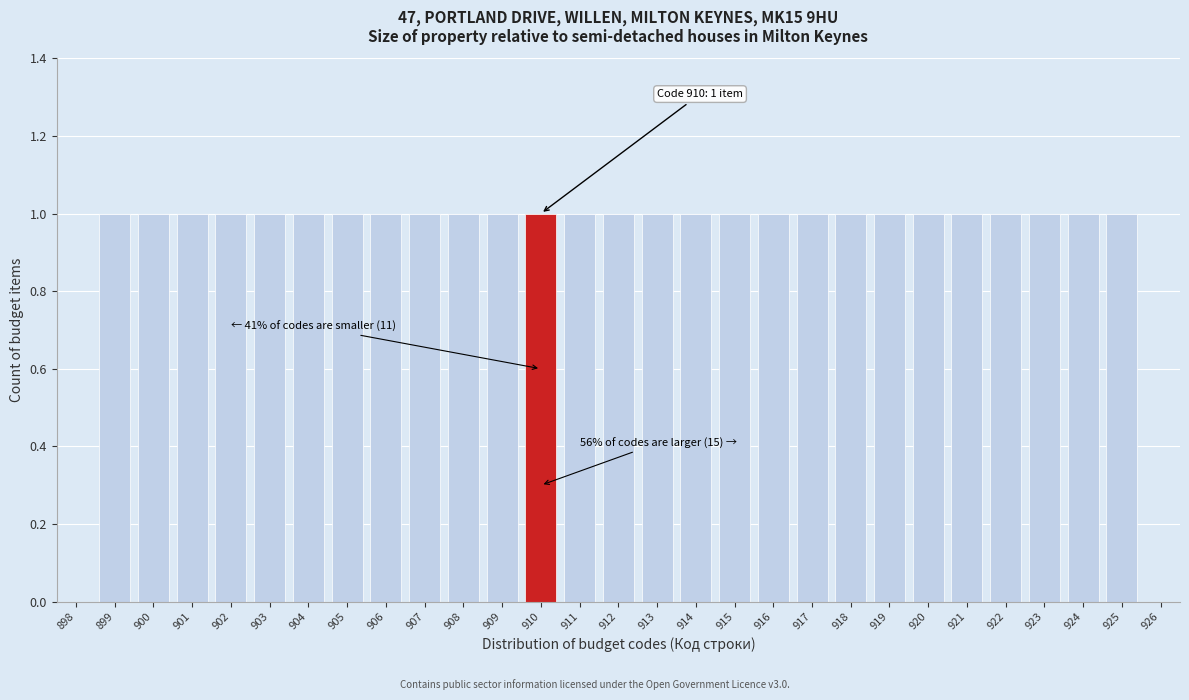

Reading left to right, extract all data points from this chart.

898=0	899=1	900=1	901=1	902=1	903=1	904=1	905=1	906=1	907=1	908=1	909=1	910=1	911=1	912=1	913=1	914=1	915=1	916=1	917=1	918=1	919=1	920=1	921=1	922=1	923=1	924=1	925=1	926=0